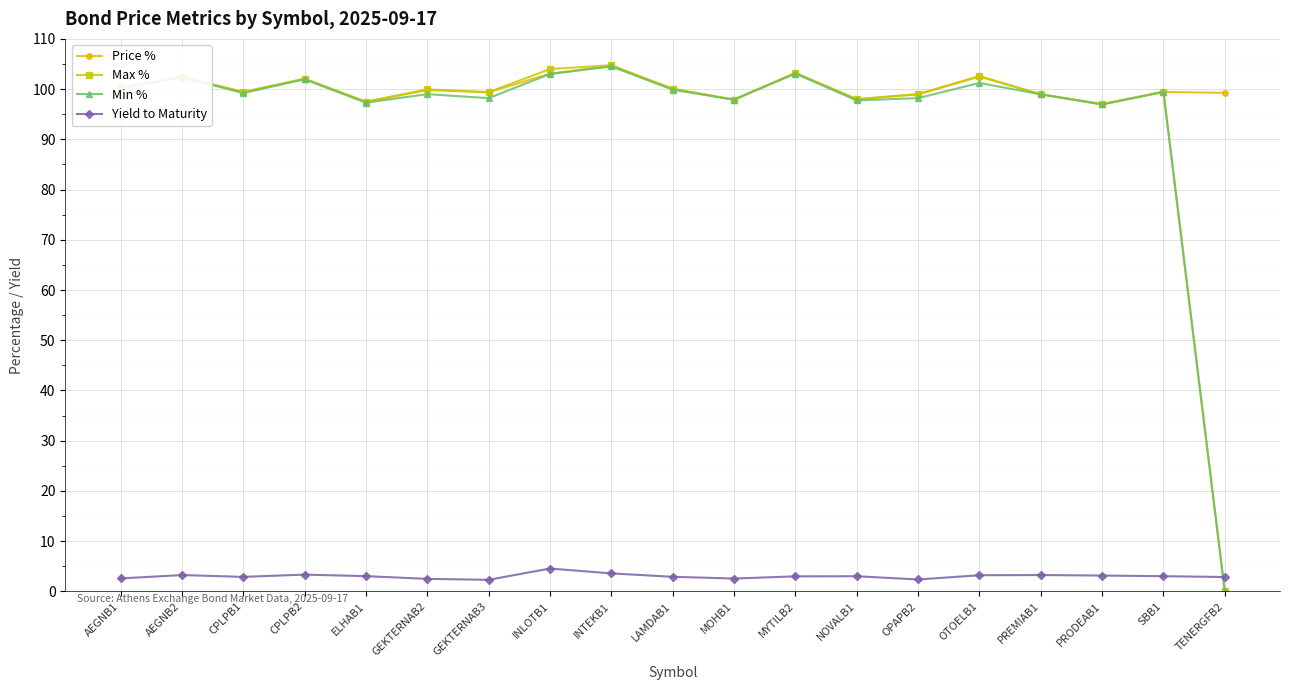

What is the label of the 11th point from the left?

MOHB1